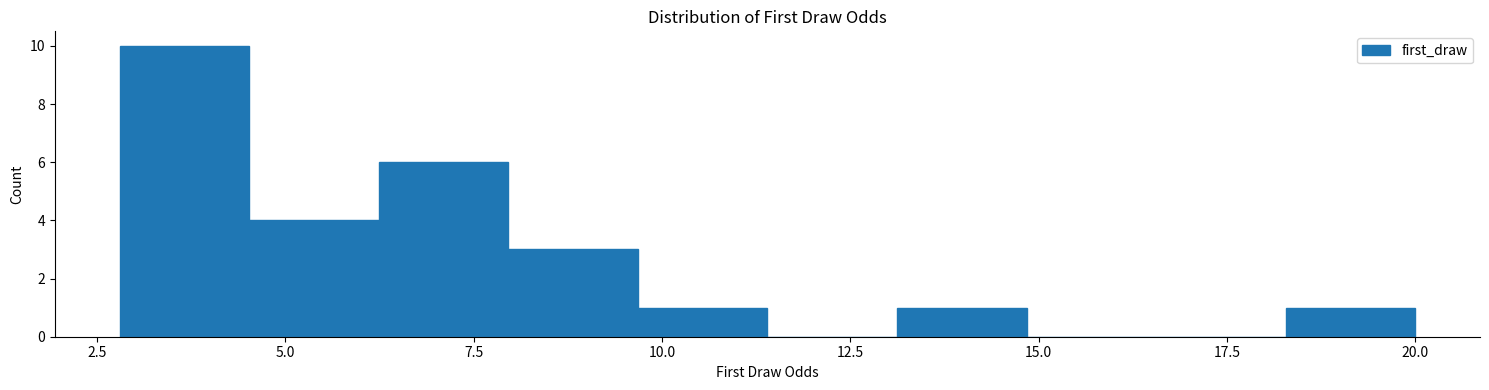

Read against the x-axis, roughly where is the centre of the tallest bar?

3.5